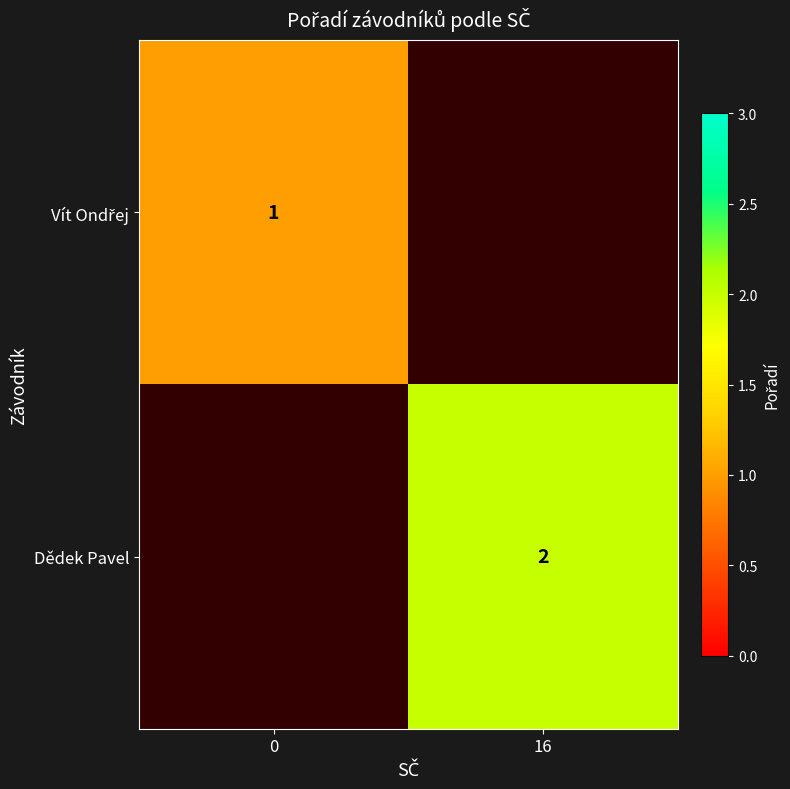

The value of Dědek Pavel at 16 is 3. True or false?

False